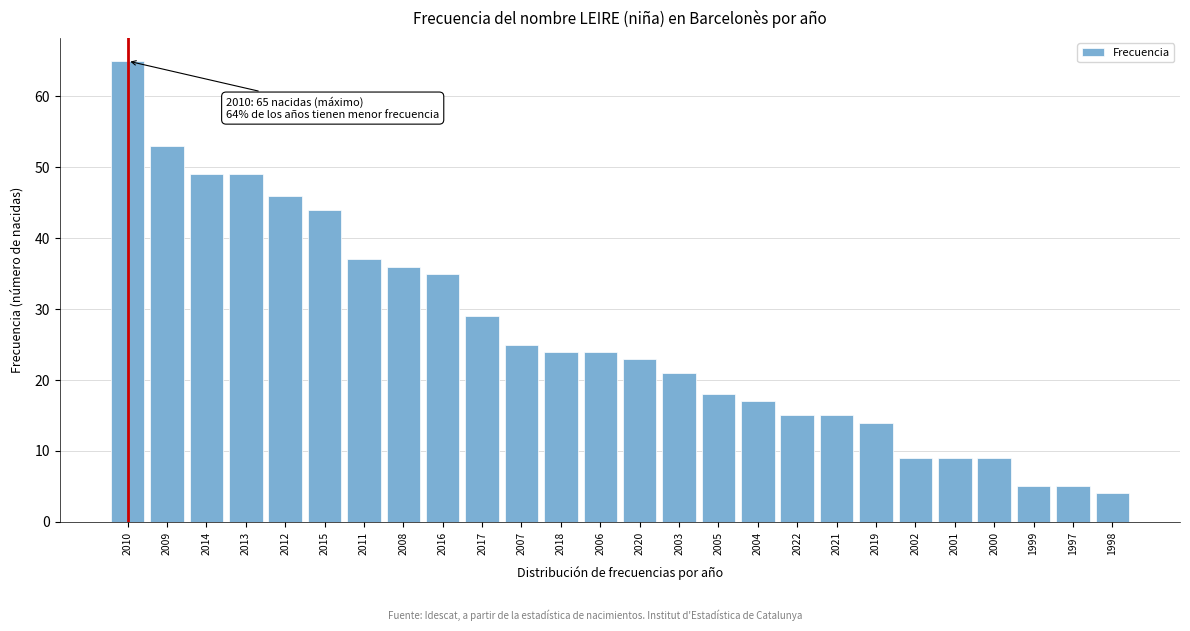

Reading right to left, what are all the values shown in this chart?

4	5	5	9	9	9	14	15	15	17	18	21	23	24	24	25	29	35	36	37	44	46	49	49	53	65